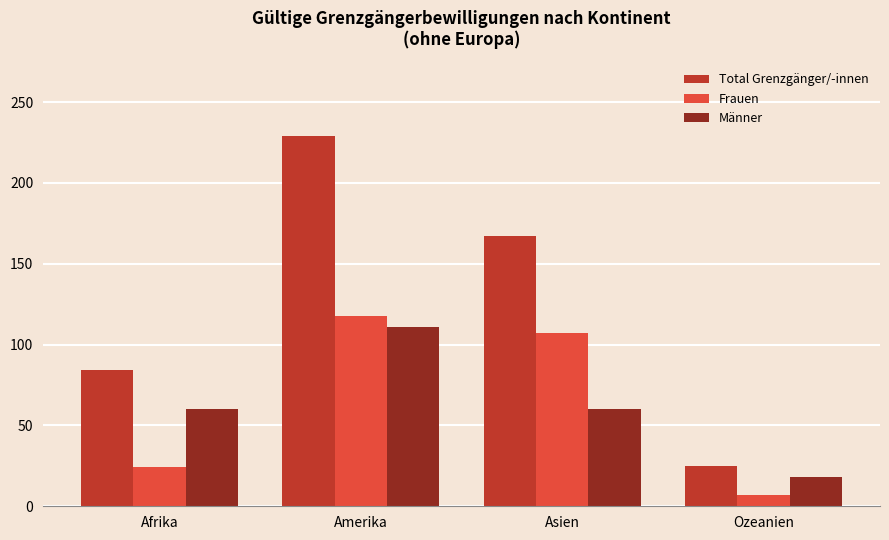

What is the label of the 1st bar from the right?

Ozeanien